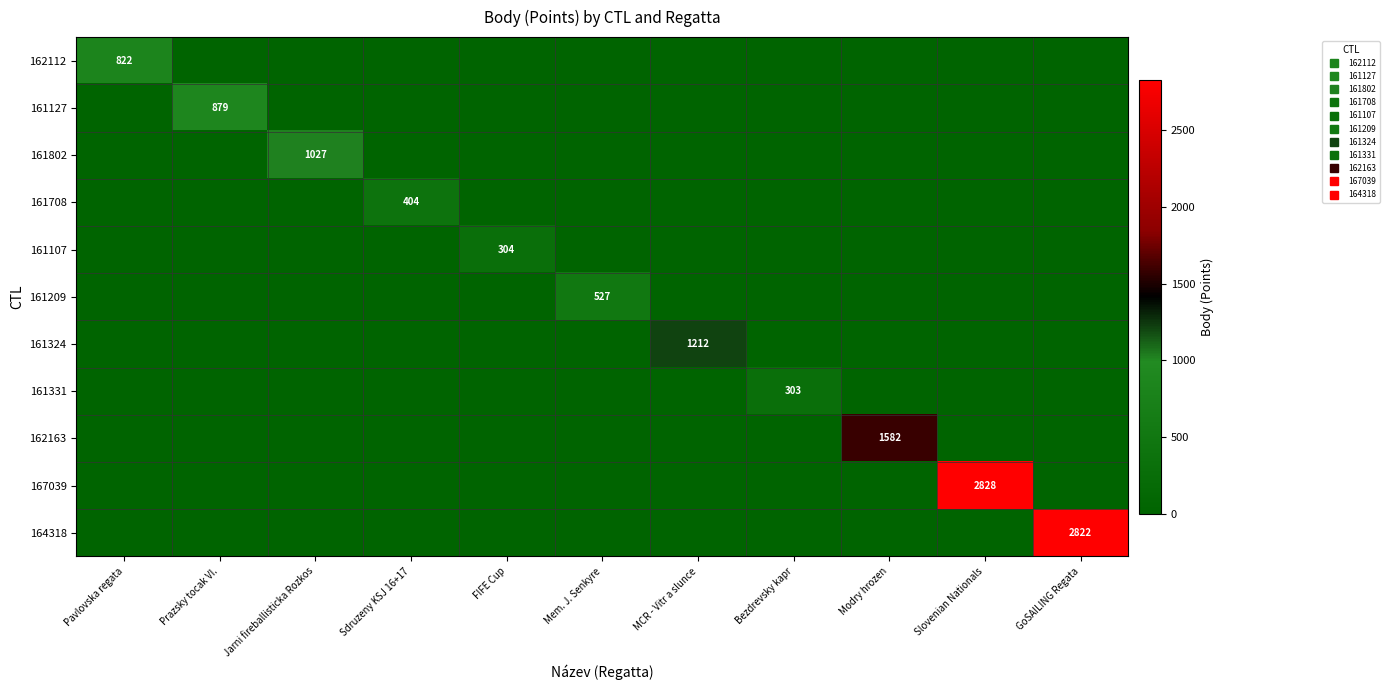

Which category has the highest value in the 161209 series?

Mem. J. Senkyre